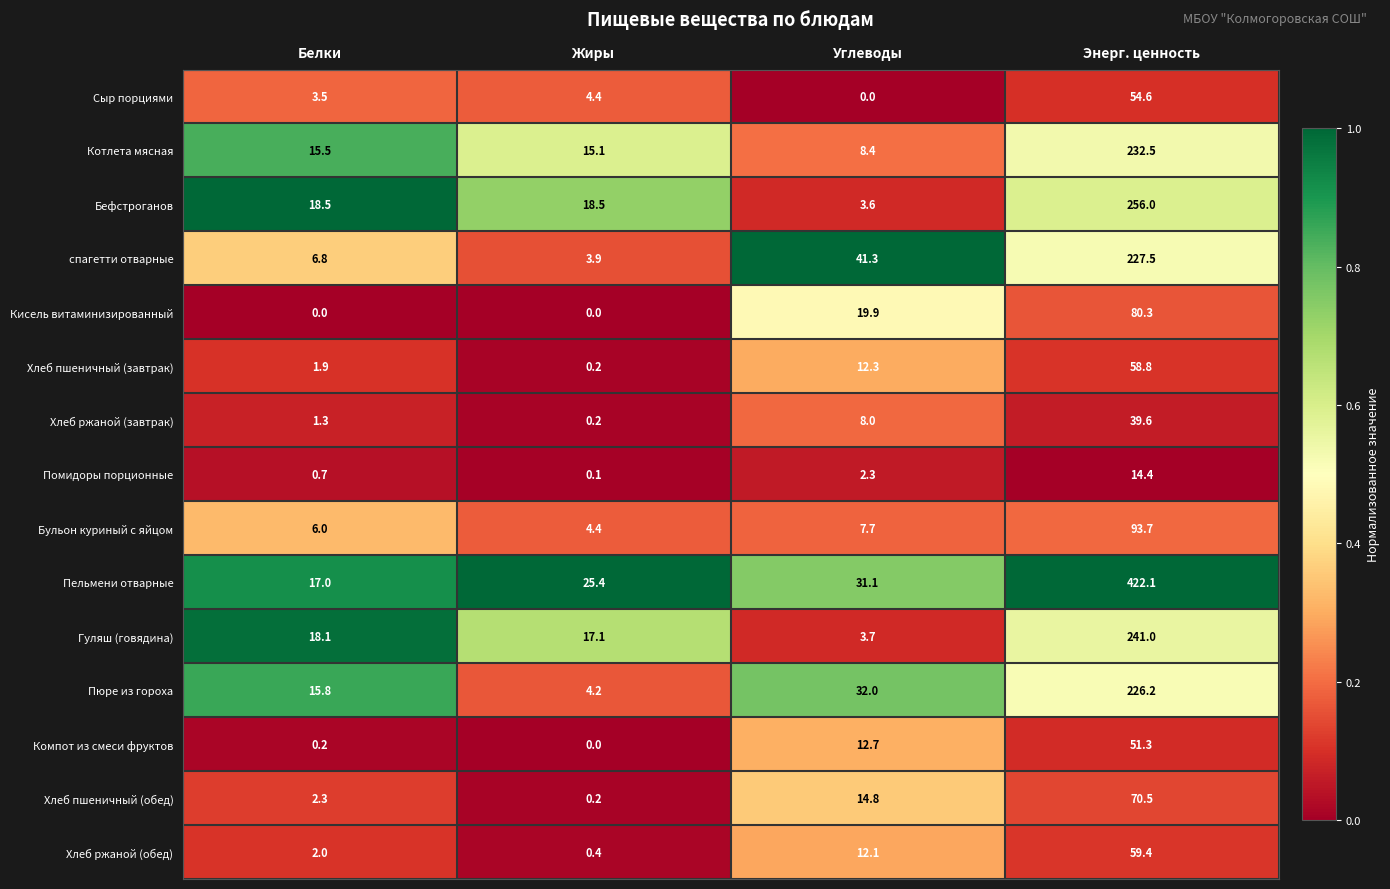

What is the total value across all series at Энерг. ценность?

2127.9